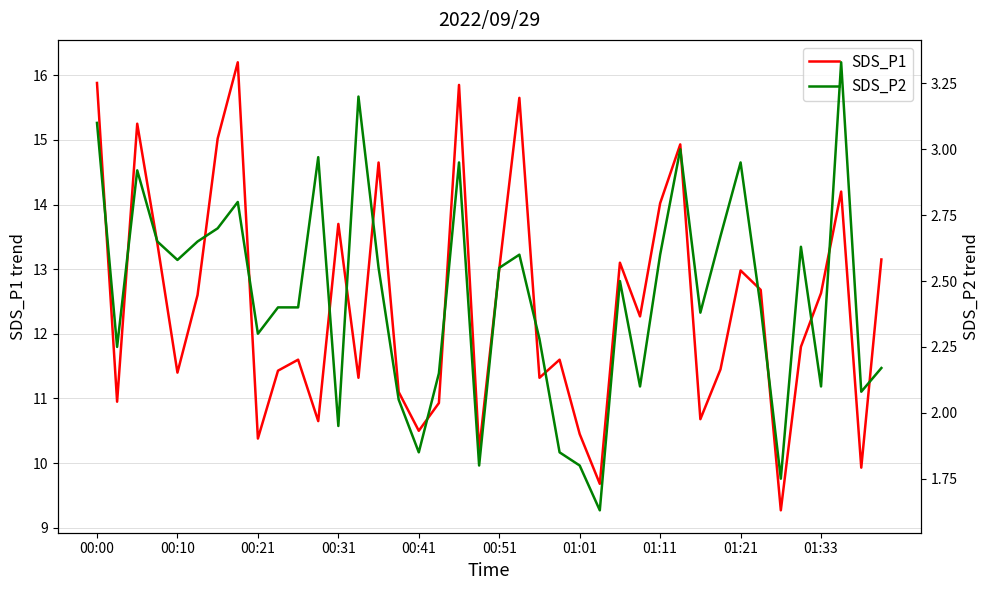

True or false: SDS_P2 has more than 1 points higher than both neighbors.

True